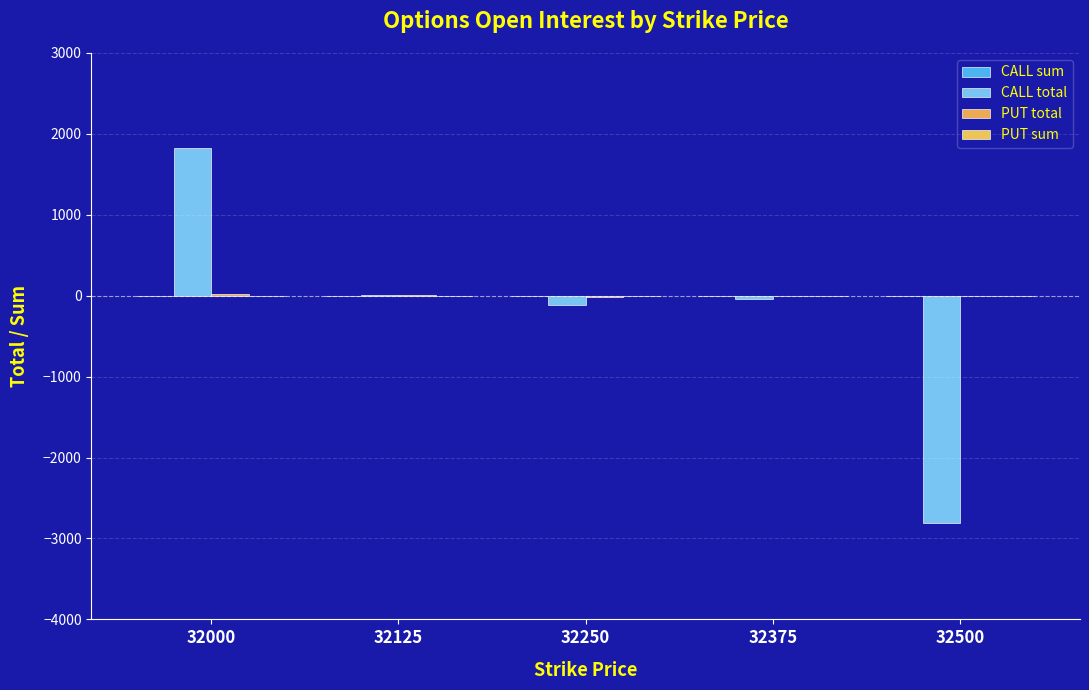

How many categories are shown in the chart?

5